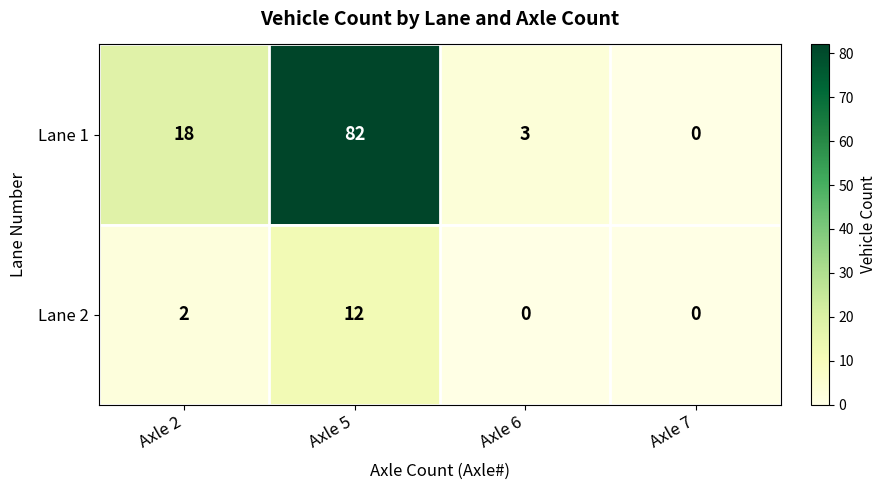

At which category is the sum across all series the highest?

Axle 5